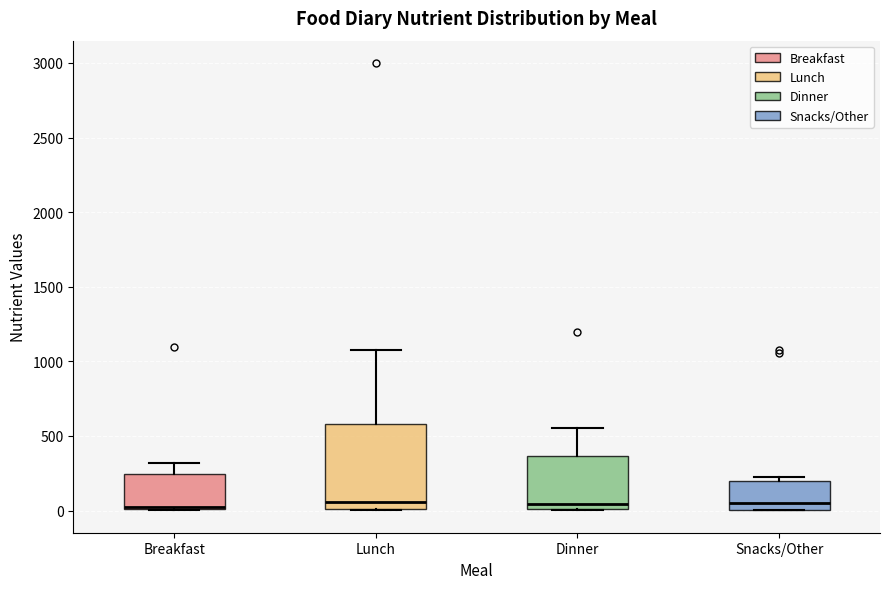

Reading left to right, transcribe this box plot: for each box, give where its median line is, the range the box spans, and where its two whiskers end, as read against the y-axis. The values are not printed on the chart, so give them approximately, as read against the axis.

Breakfast: median 50, box 0 to 250, whiskers 0 to 300
Lunch: median 50, box 0 to 600, whiskers 0 to 1100
Dinner: median 50, box 0 to 350, whiskers 0 to 550
Snacks/Other: median 50, box 0 to 200, whiskers 0 to 200 (just above the box's upper edge)